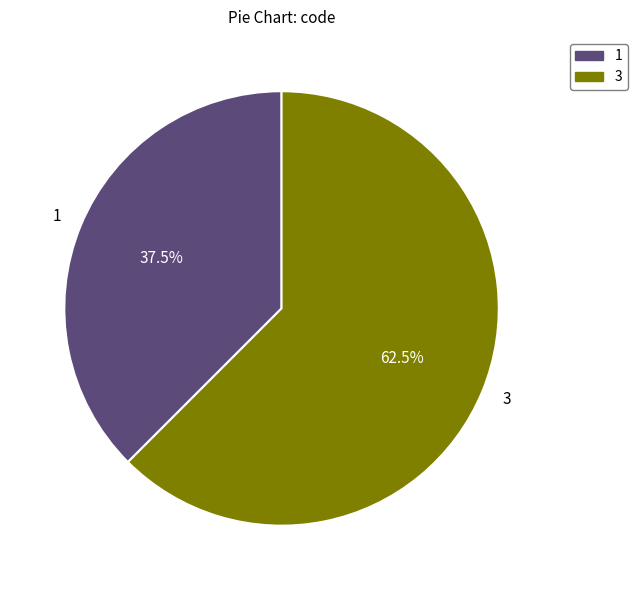

Rank the categories by value from highest to lowest.

3, 1